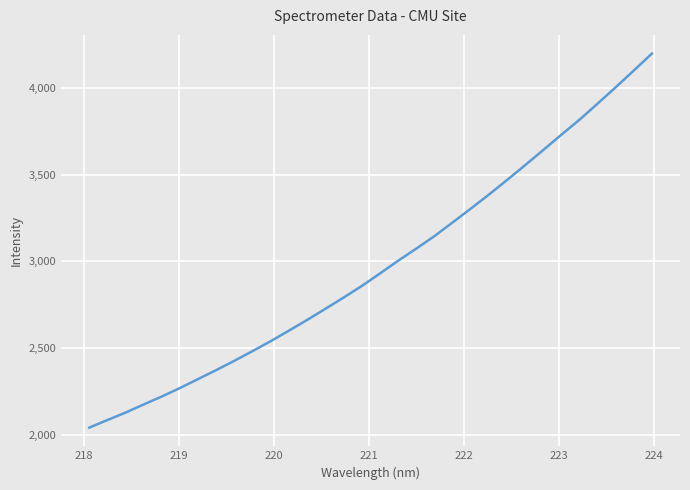

What is the maximum value shown in the chart?

4197.7